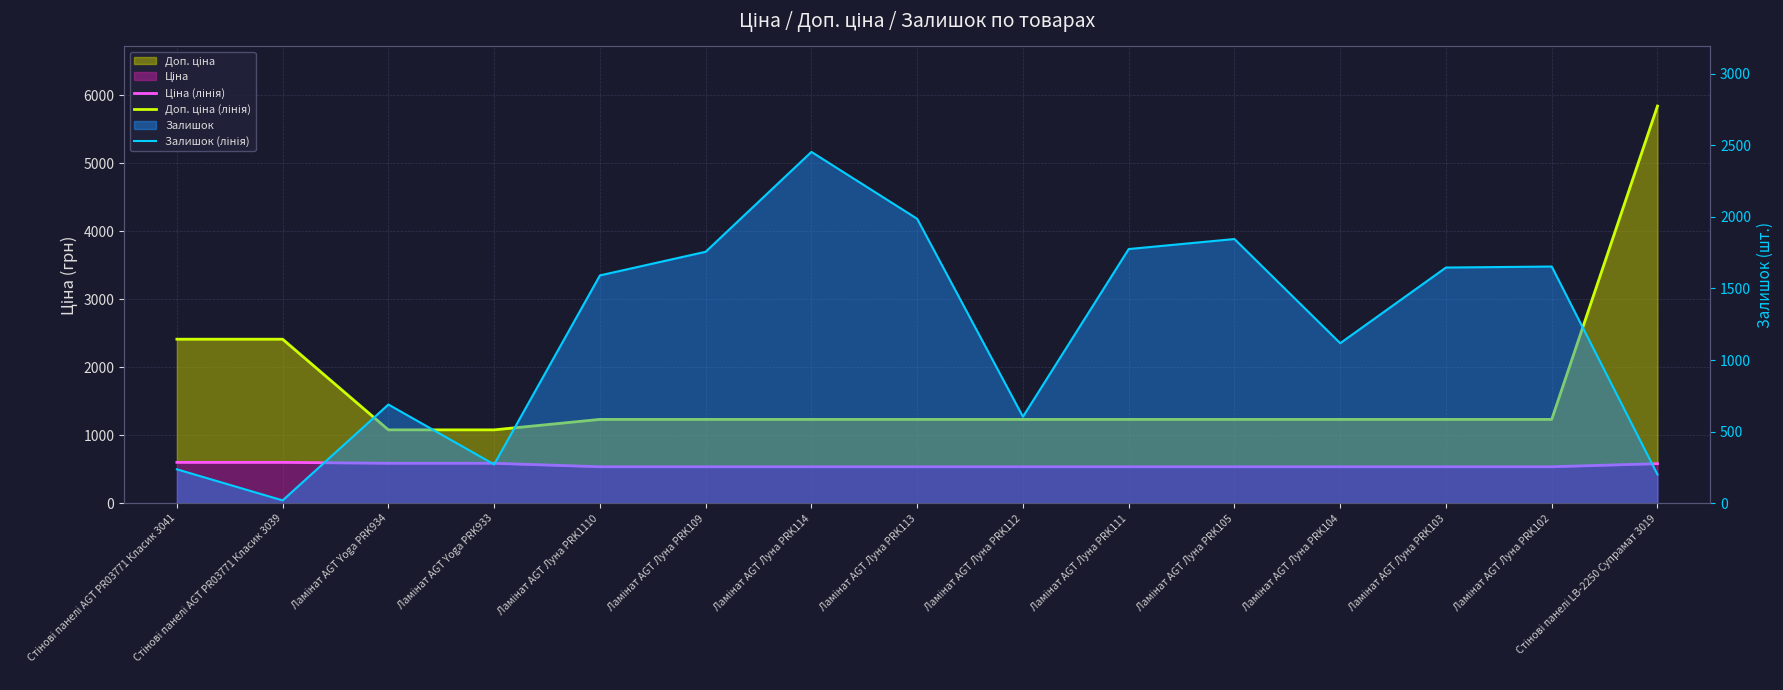

Reading left to right, transcribe all the data shown in this chart.

Ціна (лінія): Стінові панелі AGT PR03771 Класик 3041=603.7	Стінові панелі AGT PR03771 Класик 3039=603.7	Ламінат AGT Yoga PRK934=589.9	Ламінат AGT Yoga PRK933=589.9	Ламінат AGT Луна PRK1110=539.0	Ламінат AGT Луна PRK109=539.0	Ламінат AGT Луна PRK114=539.0	Ламінат AGT Луна PRK113=539.0	Ламінат AGT Луна PRK112=539.0	Ламінат AGT Луна PRK111=539.0	Ламінат AGT Луна PRK105=539.0	Ламінат AGT Луна PRK104=539.0	Ламінат AGT Луна PRK103=539.0	Ламінат AGT Луна PRK102=539.0	Стінові панелі LB-2250 Супрамат 3019=584.4
Доп. ціна (лінія): Стінові панелі AGT PR03771 Класик 3041=2414.8	Стінові панелі AGT PR03771 Класик 3039=2414.8	Ламінат AGT Yoga PRK934=1081.7	Ламінат AGT Yoga PRK933=1081.7	Ламінат AGT Луна PRK1110=1235.4	Ламінат AGT Луна PRK109=1235.4	Ламінат AGT Луна PRK114=1235.4	Ламінат AGT Луна PRK113=1235.4	Ламінат AGT Луна PRK112=1235.4	Ламінат AGT Луна PRK111=1235.4	Ламінат AGT Луна PRK105=1235.4	Ламінат AGT Луна PRK104=1235.4	Ламінат AGT Луна PRK103=1235.4	Ламінат AGT Луна PRK102=1235.4	Стінові панелі LB-2250 Супрамат 3019=5843.9
Залишок (лінія): Стінові панелі AGT PR03771 Класик 3041=238.0	Стінові панелі AGT PR03771 Класик 3039=21.0	Ламінат AGT Yoga PRK934=690.0	Ламінат AGT Yoga PRK933=272.0	Ламінат AGT Луна PRK1110=1591.0	Ламінат AGT Луна PRK109=1756.0	Ламінат AGT Луна PRK114=2453.0	Ламінат AGT Луна PRK113=1986.0	Ламінат AGT Луна PRK112=605.0	Ламінат AGT Луна PRK111=1775.0	Ламінат AGT Луна PRK105=1845.0	Ламінат AGT Луна PRK104=1118.0	Ламінат AGT Луна PRK103=1646.0	Ламінат AGT Луна PRK102=1653.0	Стінові панелі LB-2250 Супрамат 3019=202.0